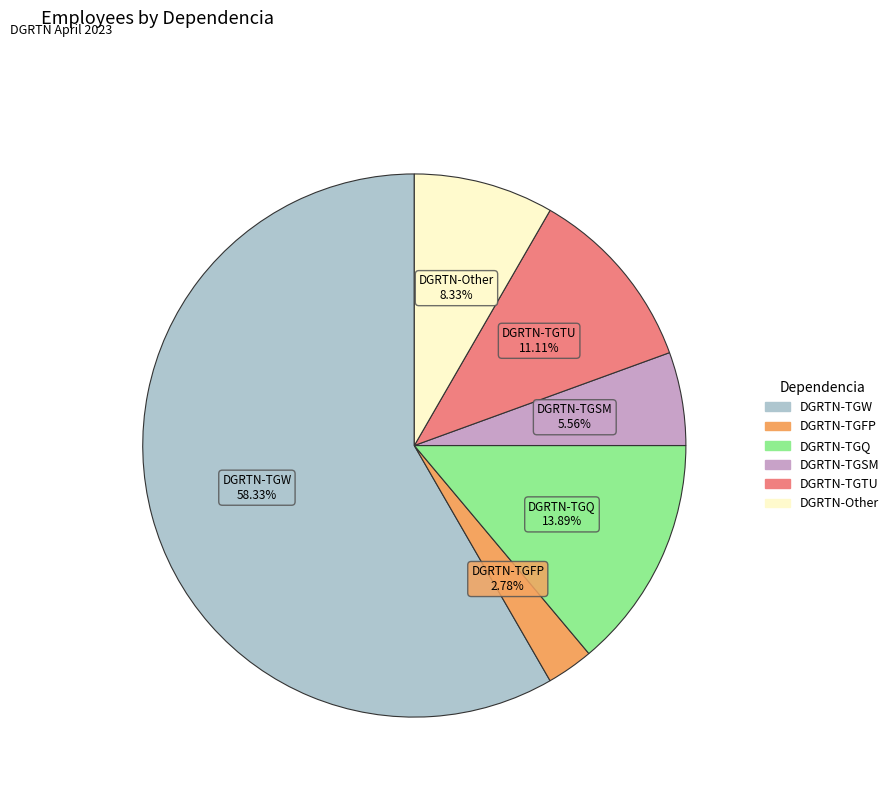

Is there a majority slice in this chart?

Yes